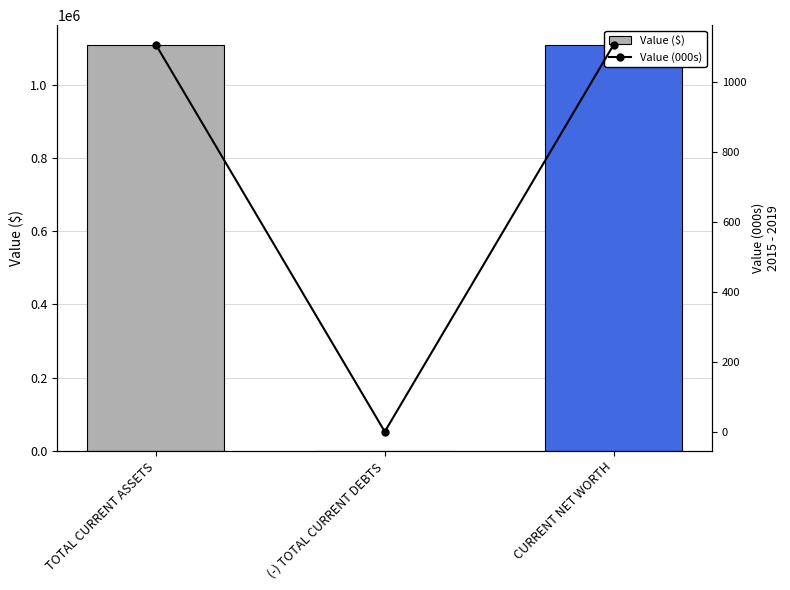

At how many categories does at least one series exceed 865367?

2